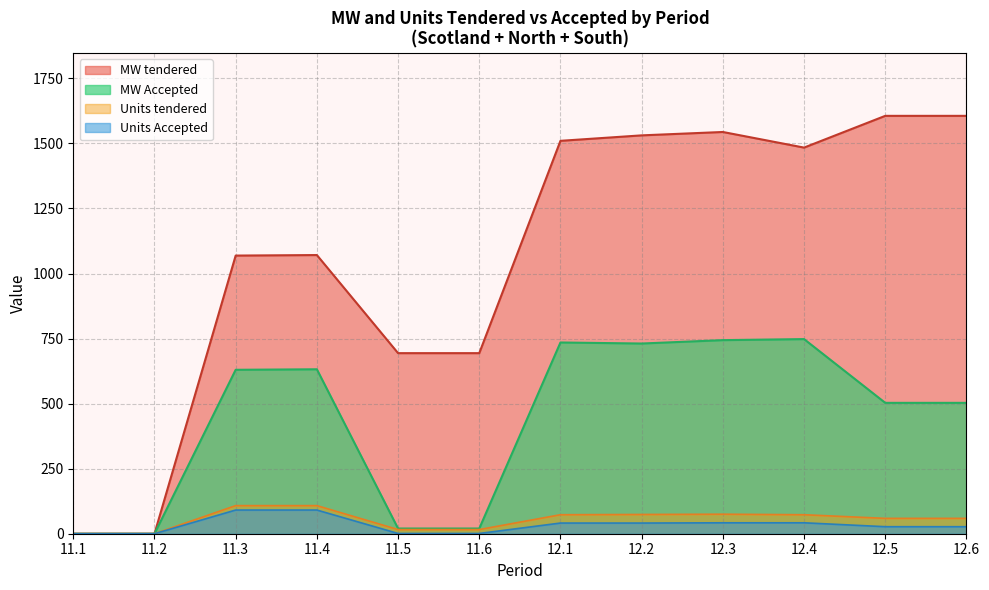

At which label does MW Accepted reach its minimum?

11.1